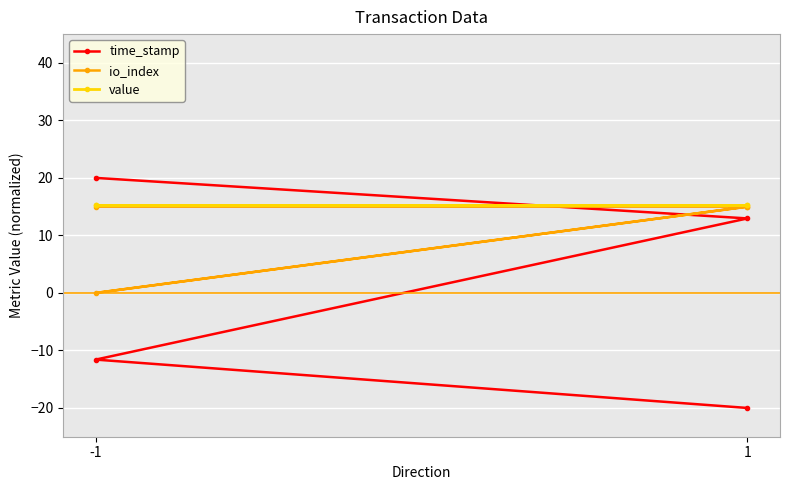

Is this an area chart (filled region under the line)?

No